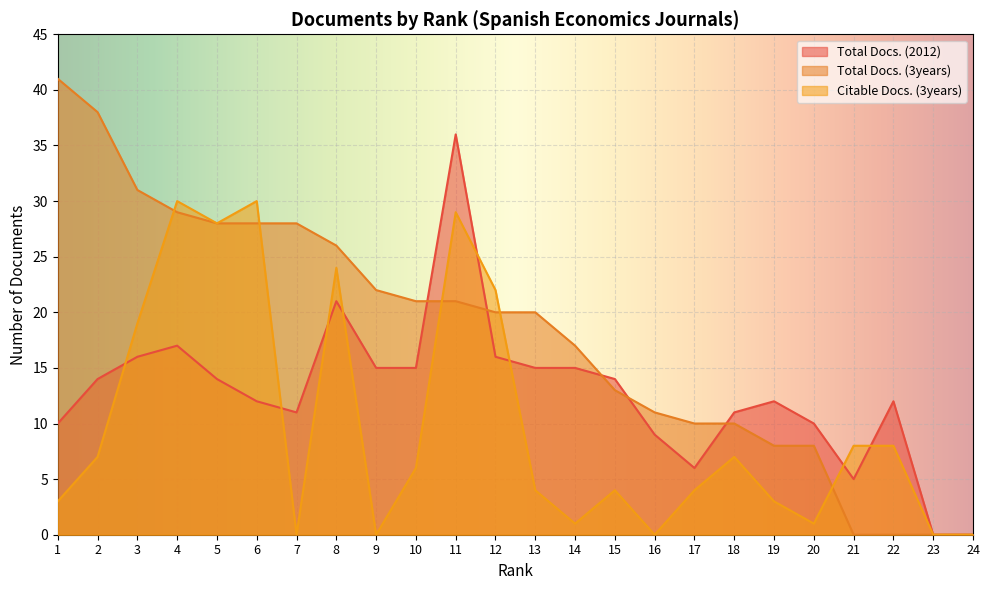

How many data points in Total Docs. (3years) are less than 20?

11